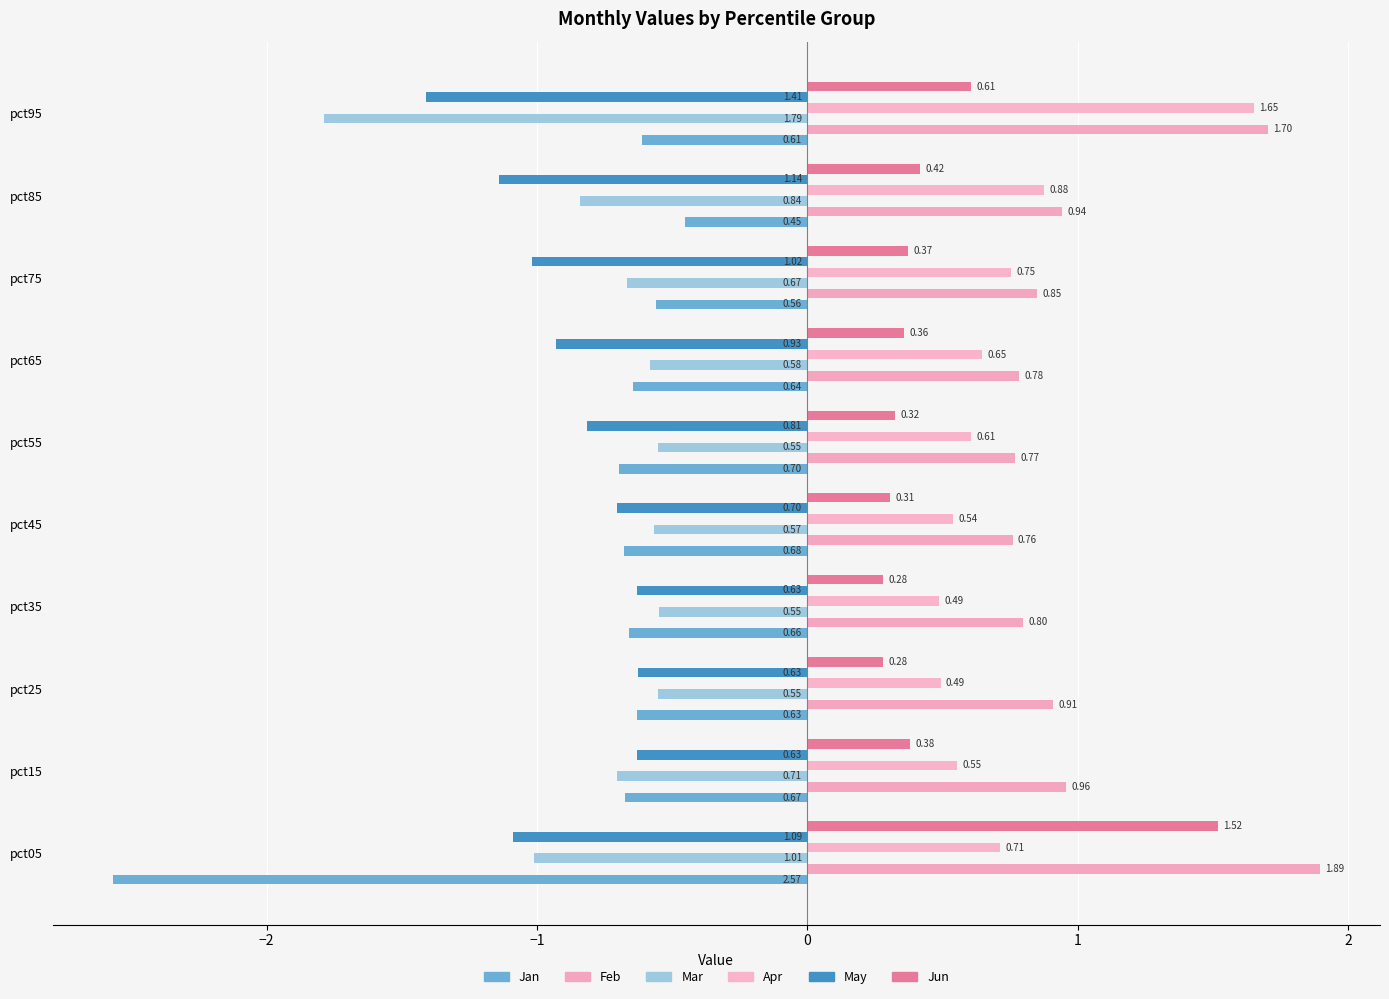

What is the value of the May bar at the 1st from the left?

-1.1